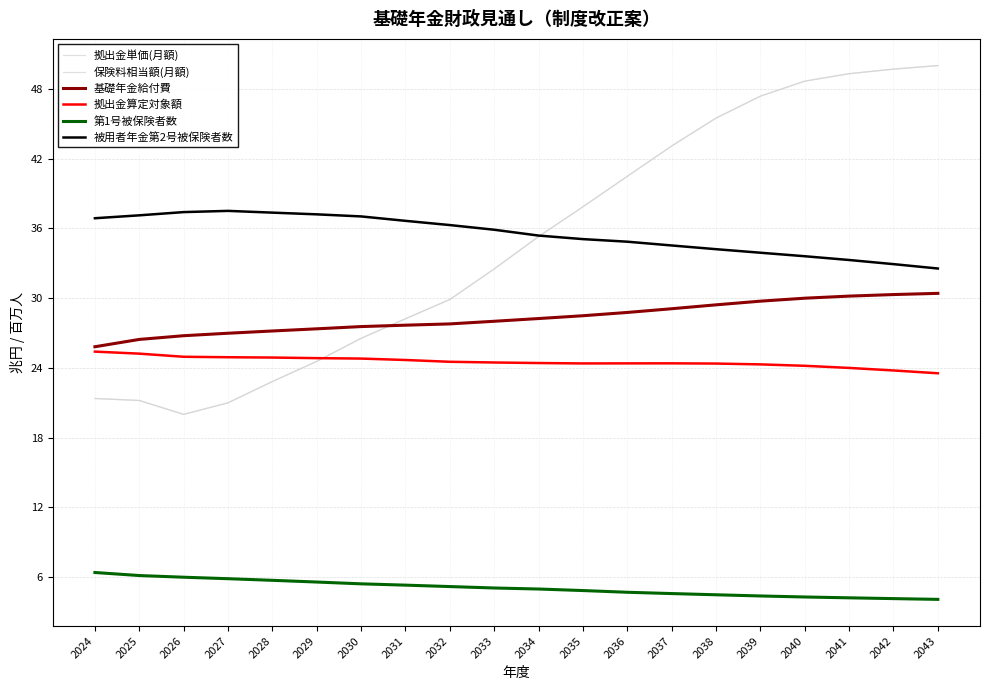

Does the chart display data point markers on the line(s)?

No